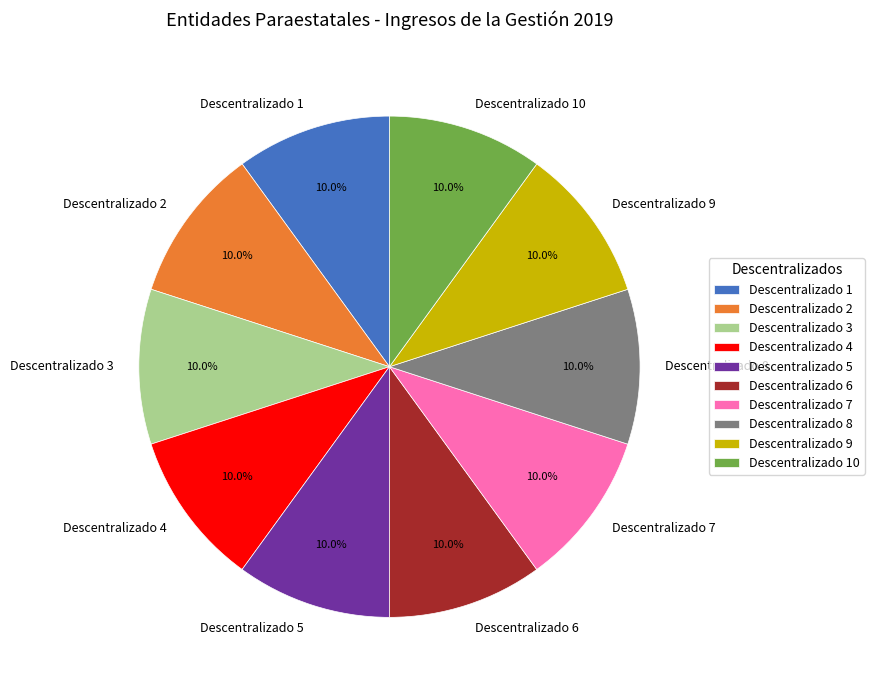

Count the number of slices in the pie.

10